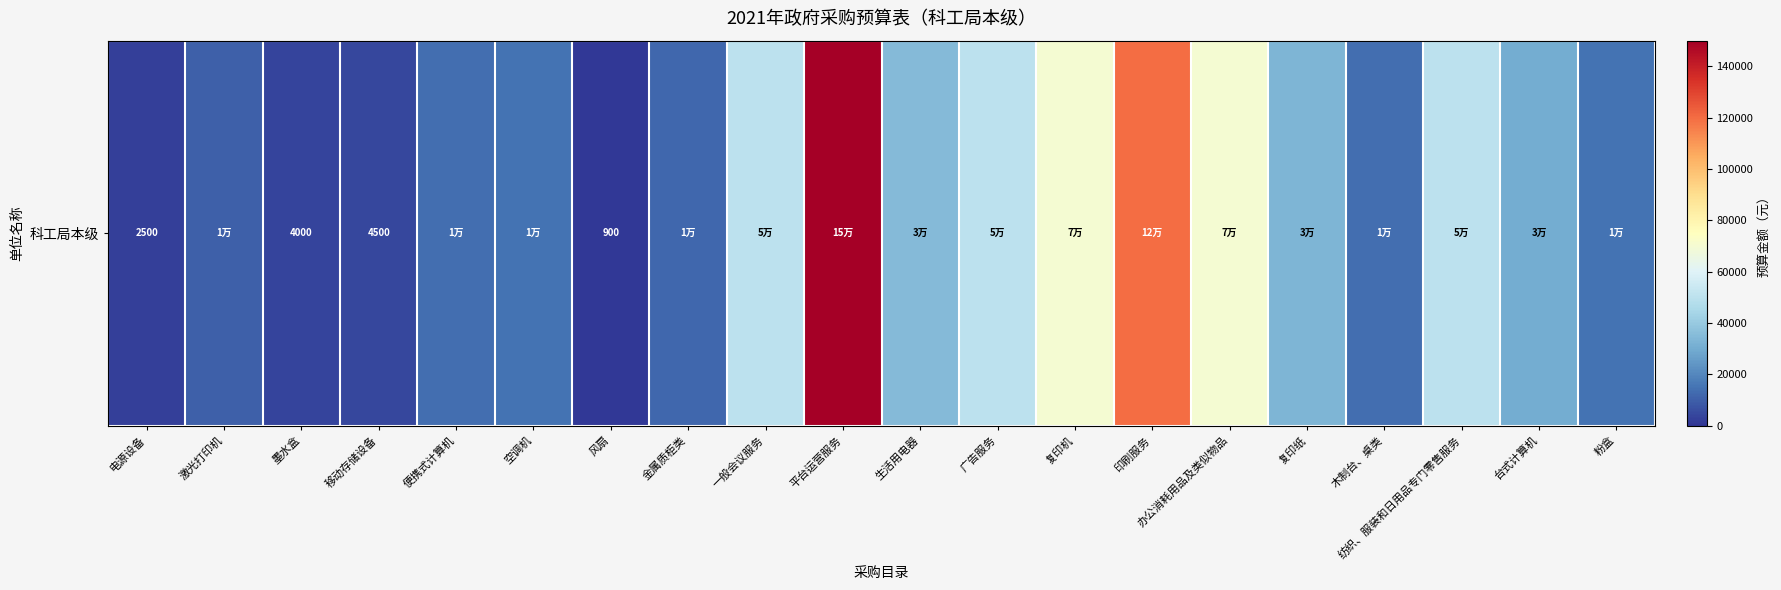

List the labels in order of value, smallest first.

风扇, 电源设备, 墨水盒, 移动存储设备, 激光打印机, 金属质柜类, 便携式计算机, 木制台、桌类, 空调机, 粉盒, 台式计算机, 复印纸, 生活用电器, 一般会议服务, 广告服务, 纺织、服装和日用品专门零售服务, 复印机, 办公消耗用品及类似物品, 印刷服务, 平台运营服务